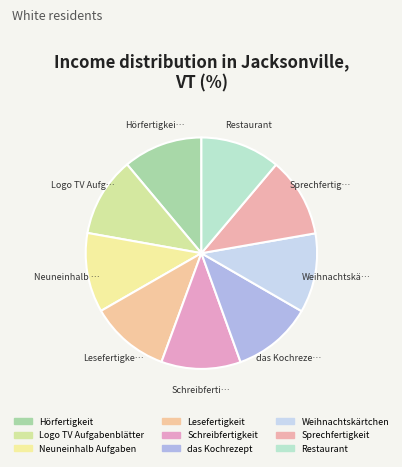

To the nearest percent, what is the combined percentage of Schreibfertigkeit and Lesefertigkeit?

22%